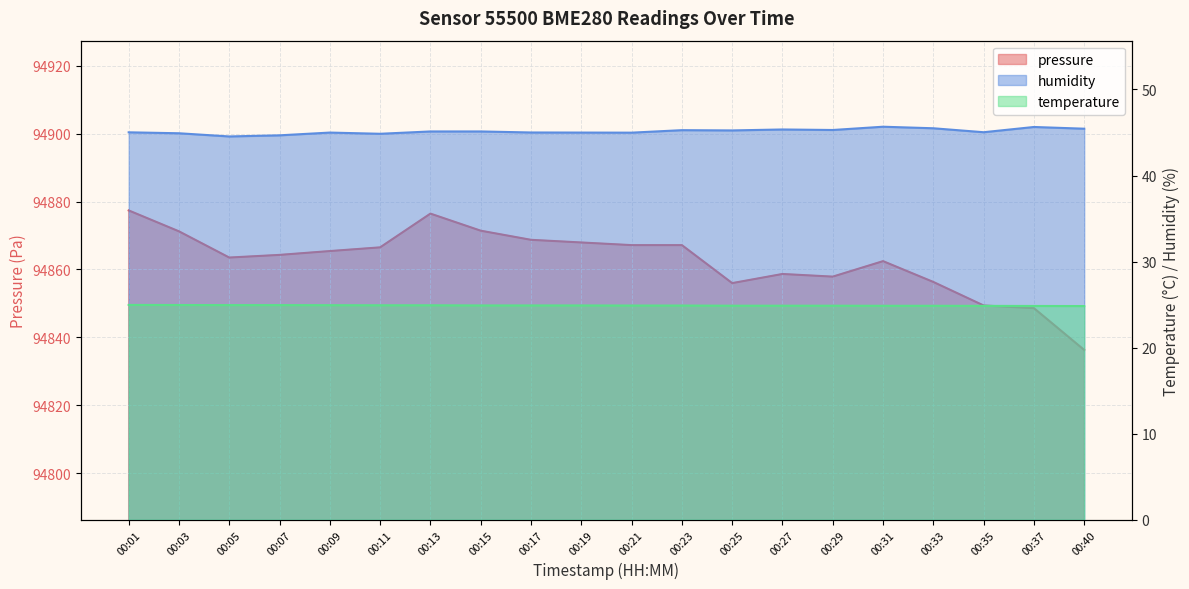

The value of humidity at 00:03 is 44.9. True or false?

True